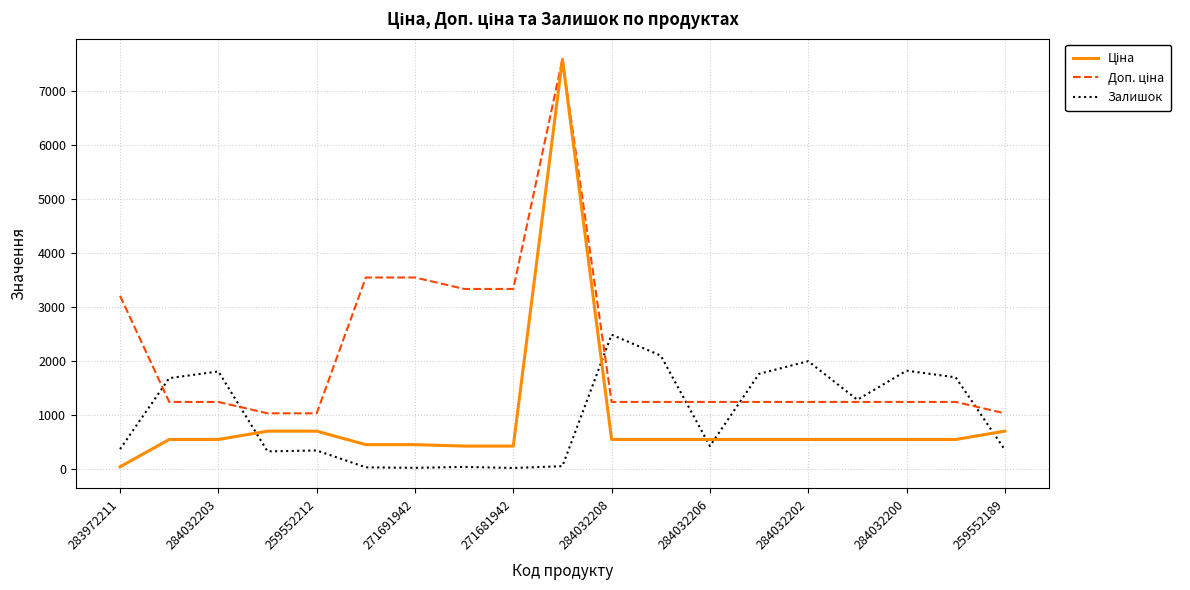

What is the difference between the highest and lowest values at 284032202?

1453.0